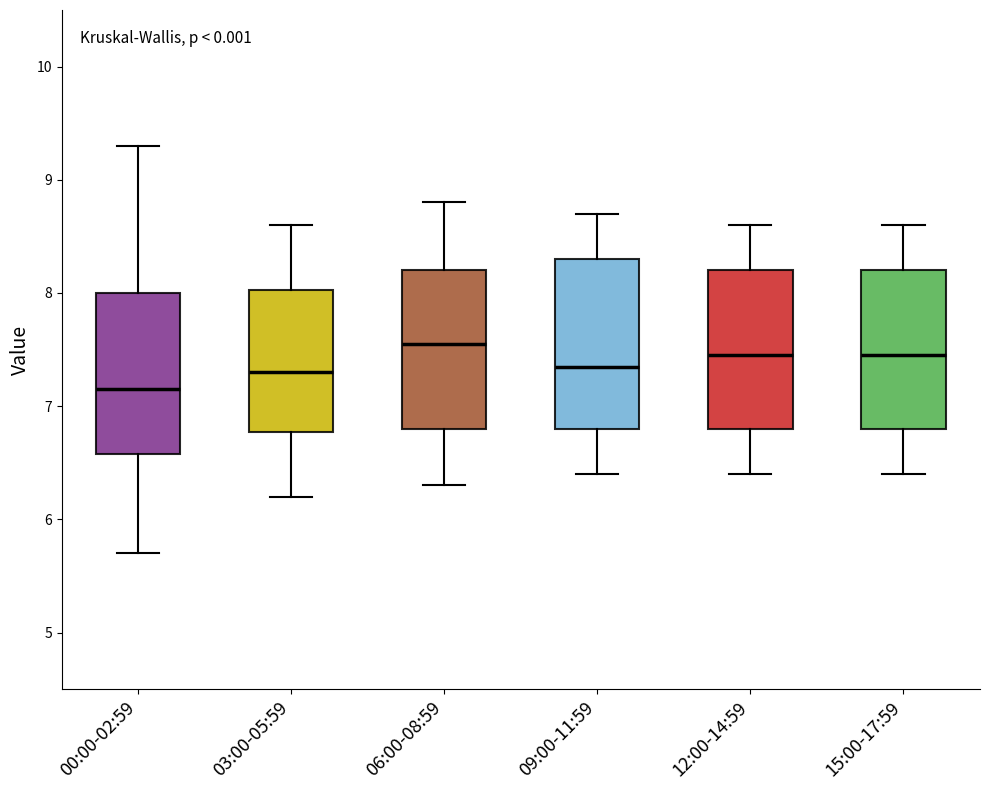

Reading left to right, read every box against the y-axis: the position of its median line, the range the box covers, and the ends of its whiskers. The values are not printed on the chart, so give them approximately, as read against the axis.

00:00-02:59: median 7.2, box 6.6 to 8.0, whiskers 5.7 to 9.3
03:00-05:59: median 7.3, box 6.8 to 8.0, whiskers 6.2 to 8.6
06:00-08:59: median 7.6, box 6.8 to 8.2, whiskers 6.3 to 8.8
09:00-11:59: median 7.4, box 6.8 to 8.3, whiskers 6.4 to 8.7
12:00-14:59: median 7.5, box 6.8 to 8.2, whiskers 6.4 to 8.6
15:00-17:59: median 7.5, box 6.8 to 8.2, whiskers 6.4 to 8.6